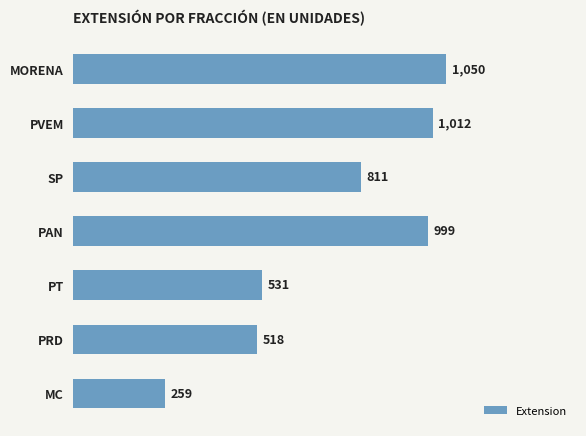

The value at PRD is 289. True or false?

False